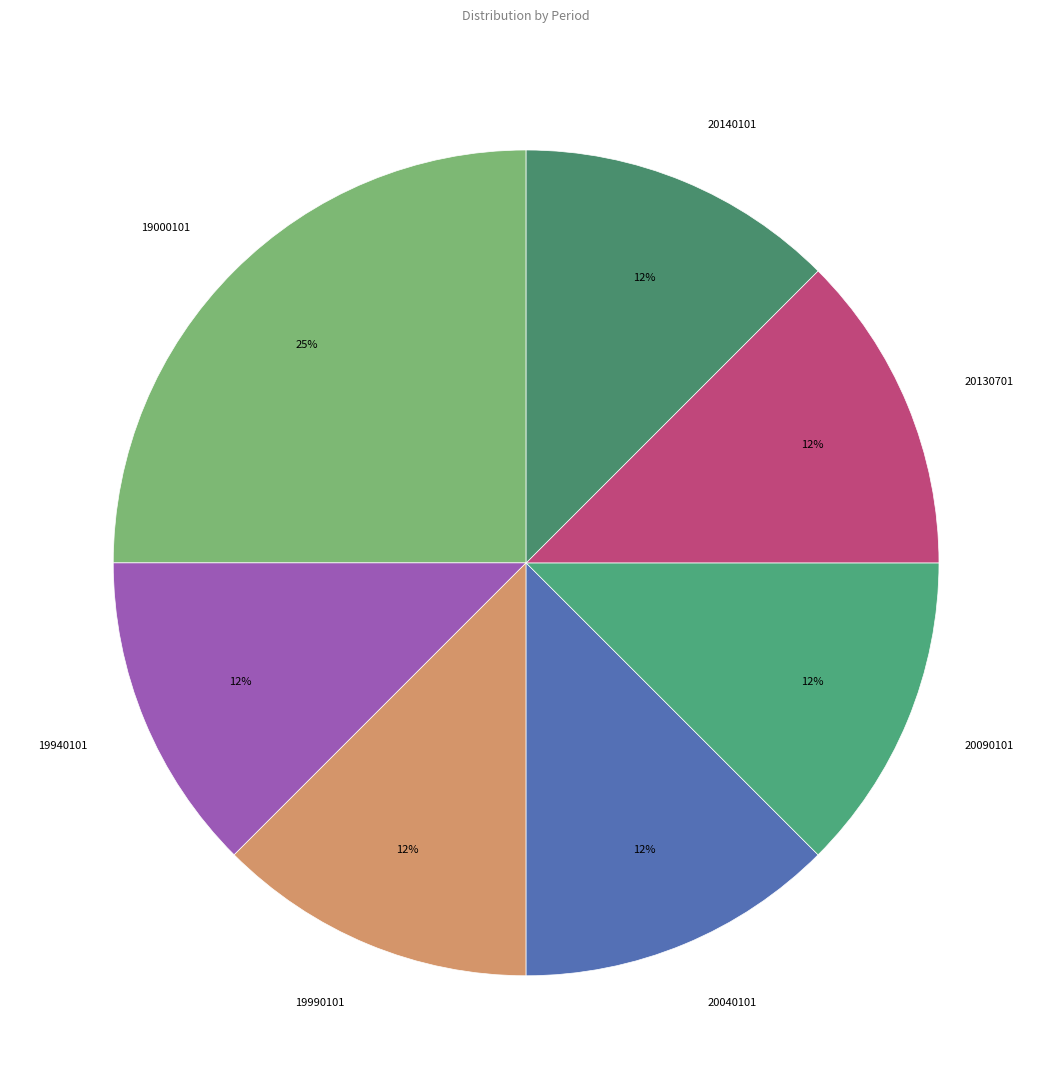

Is there any slice that represents more than half of the pie?

No